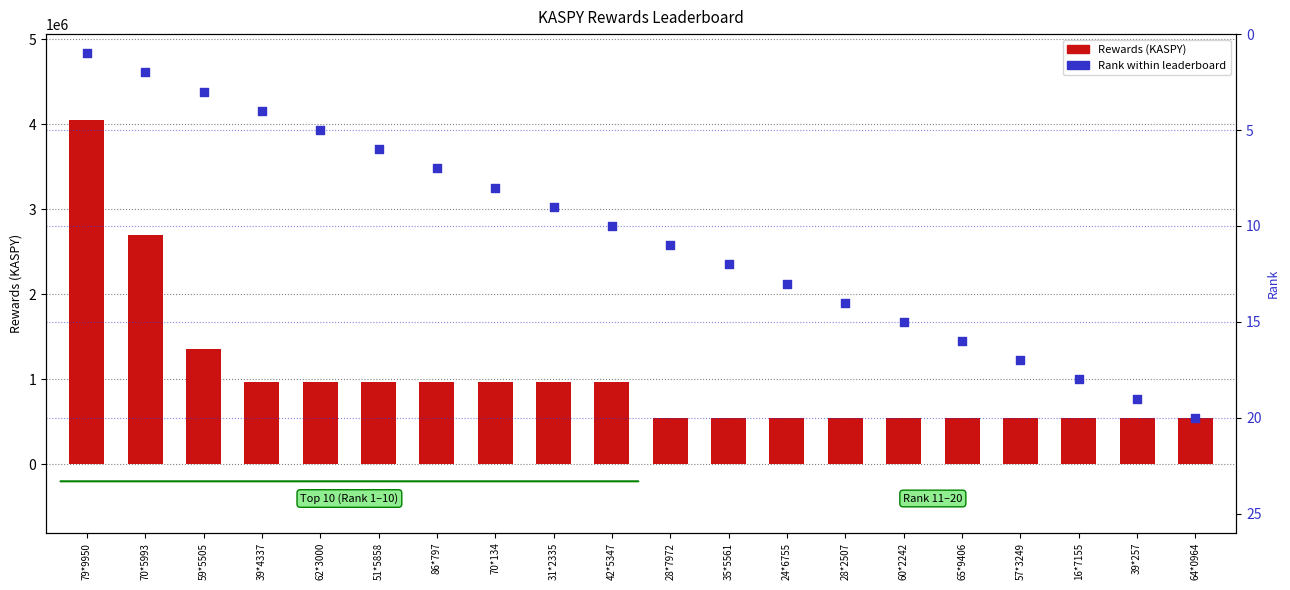

What are all the series names shown in the legend?

Rewards (KASPY), Rank within leaderboard